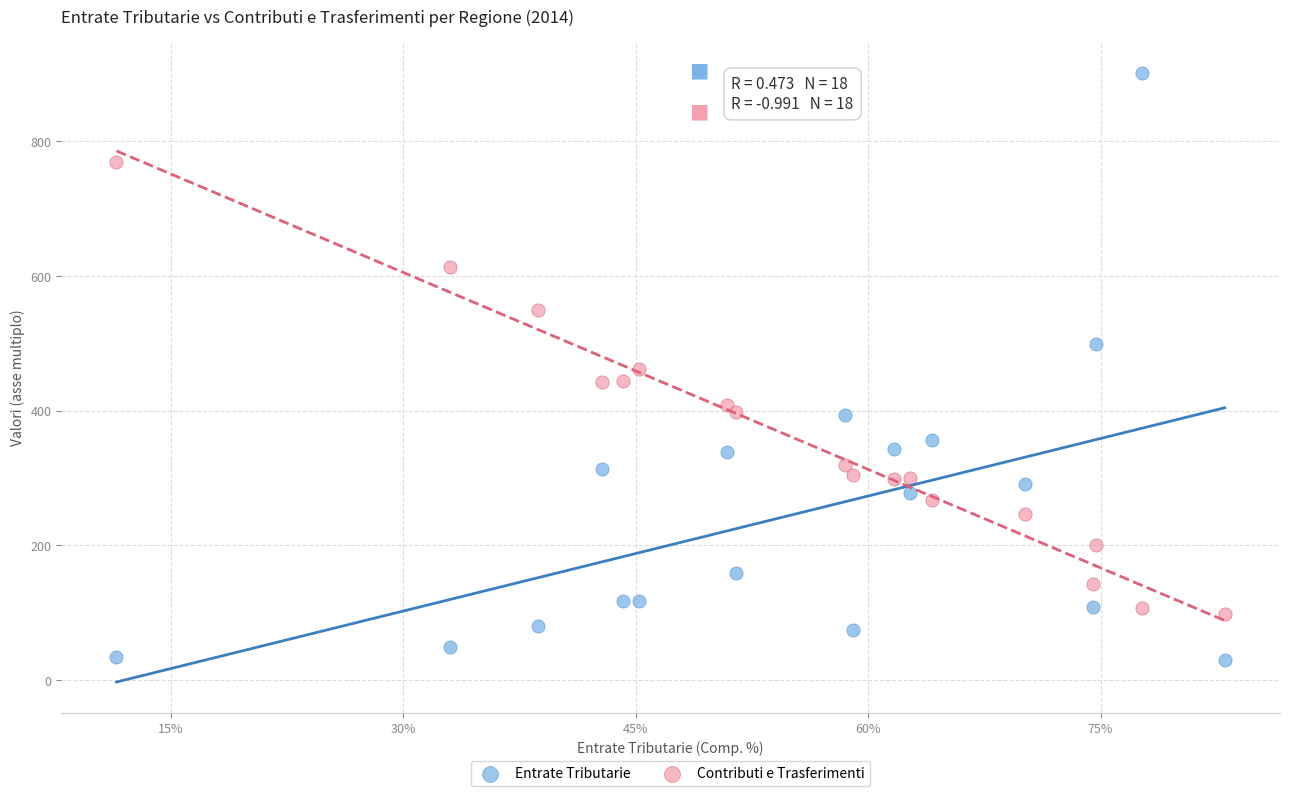

Across all data points, what is the range of Y values (max minus min)?

872